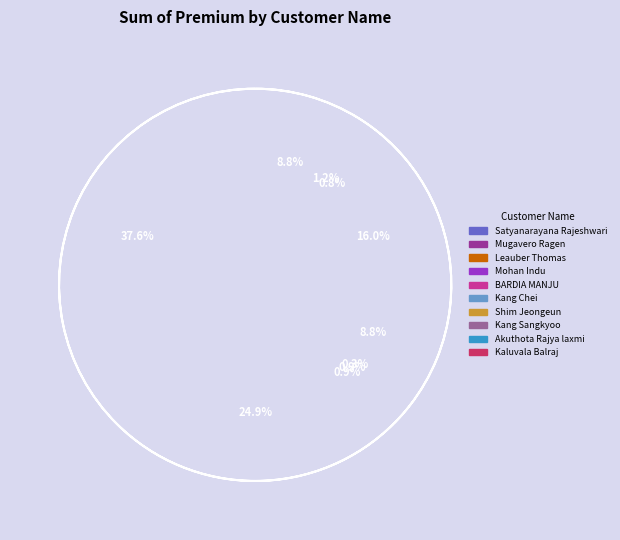

What is the ratio of the value at Shim Jeongeun to the value at Kang Sangkyoo?

1.0